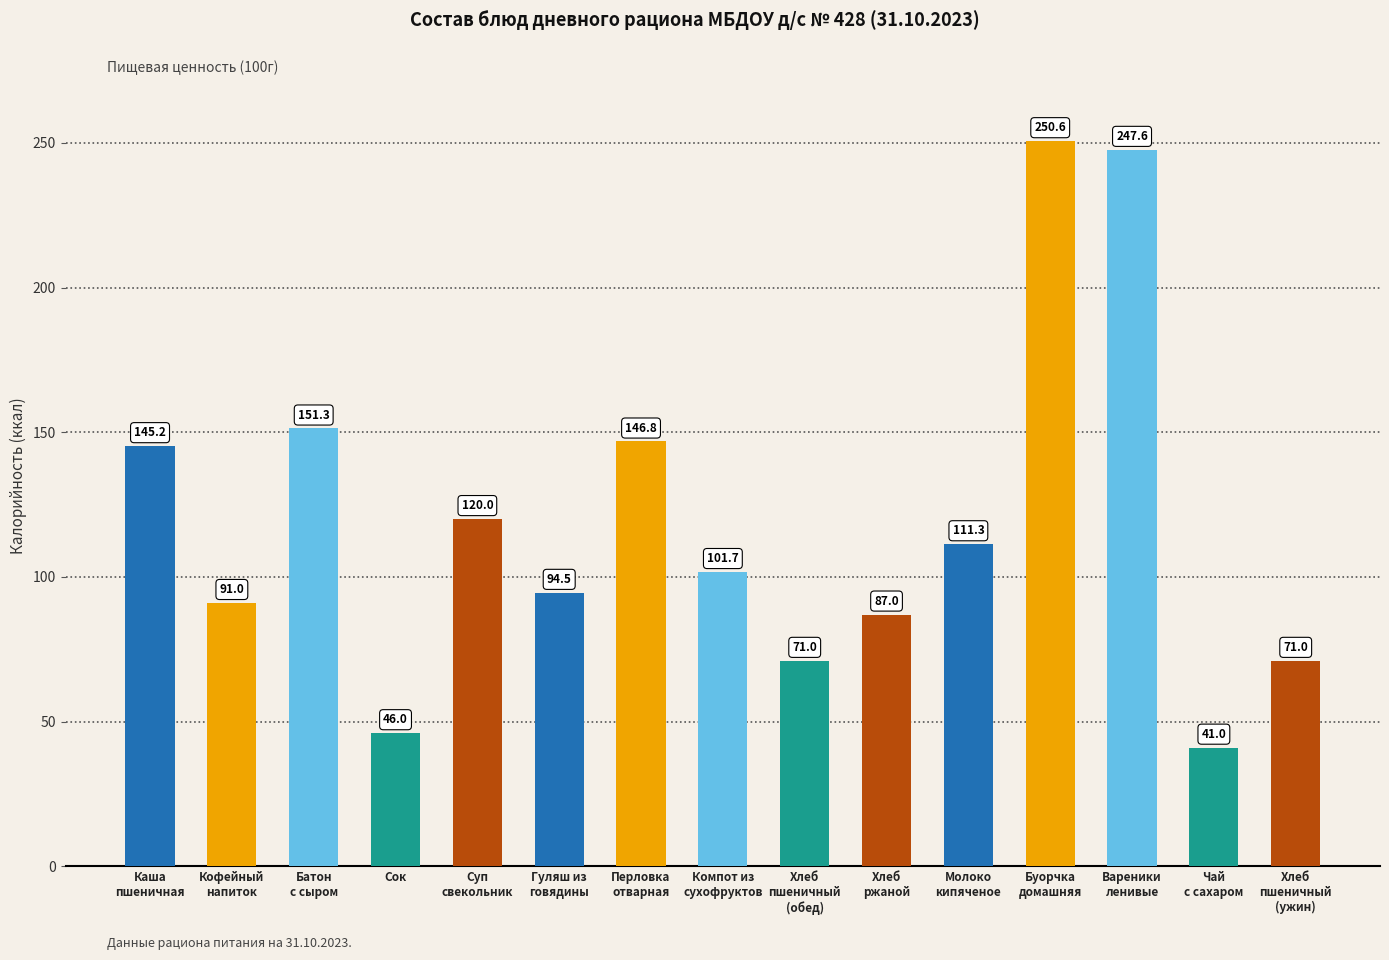

How many bars are there in total?

15